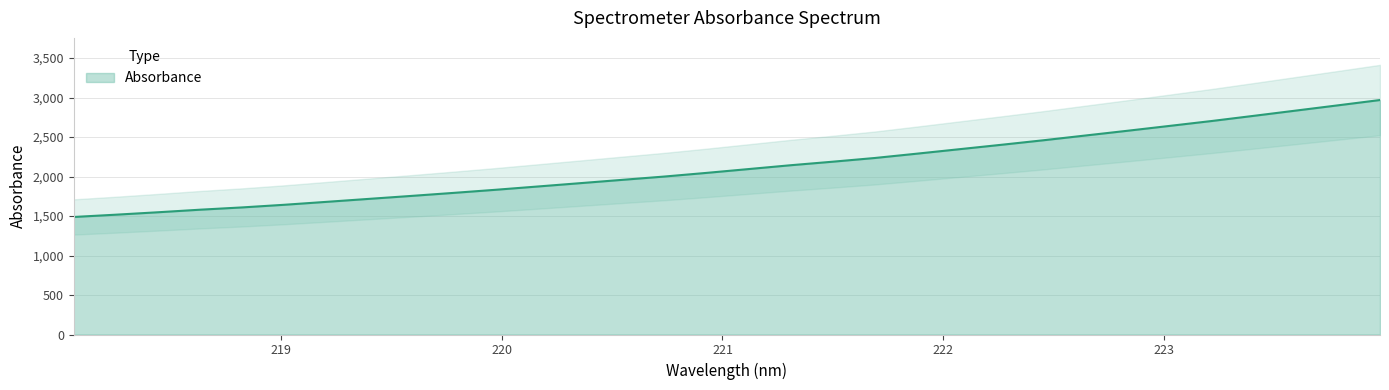

How many categories are shown in the chart?

32